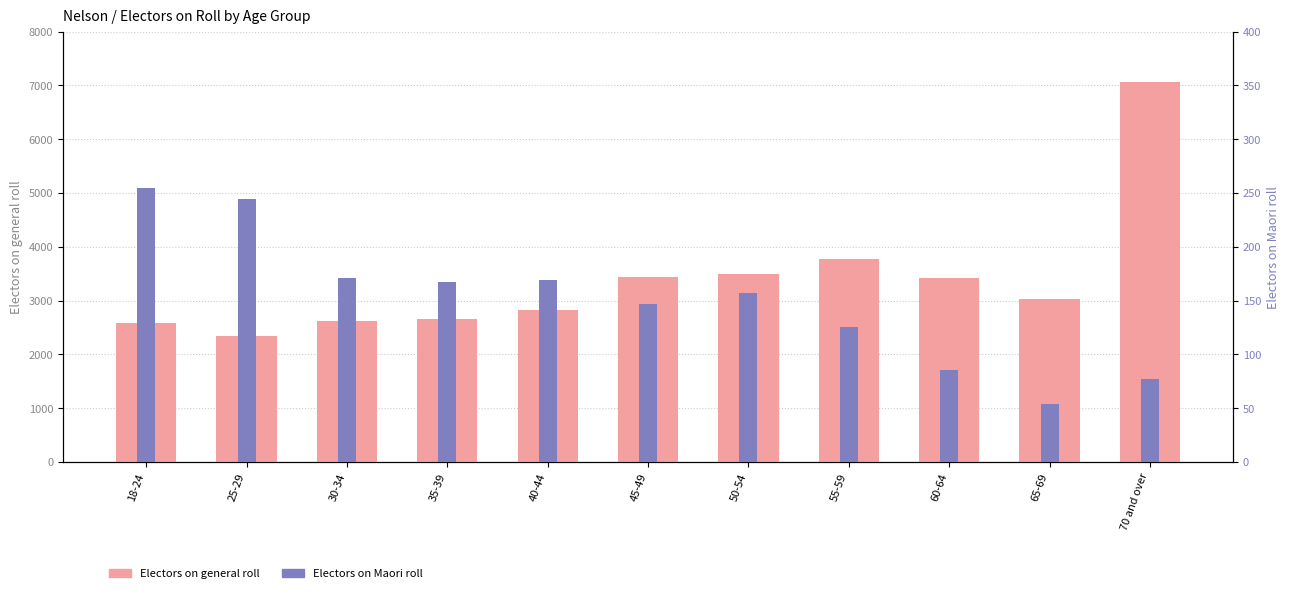

What is the value of the Electors on Maori roll bar at the 1st from the left?

255